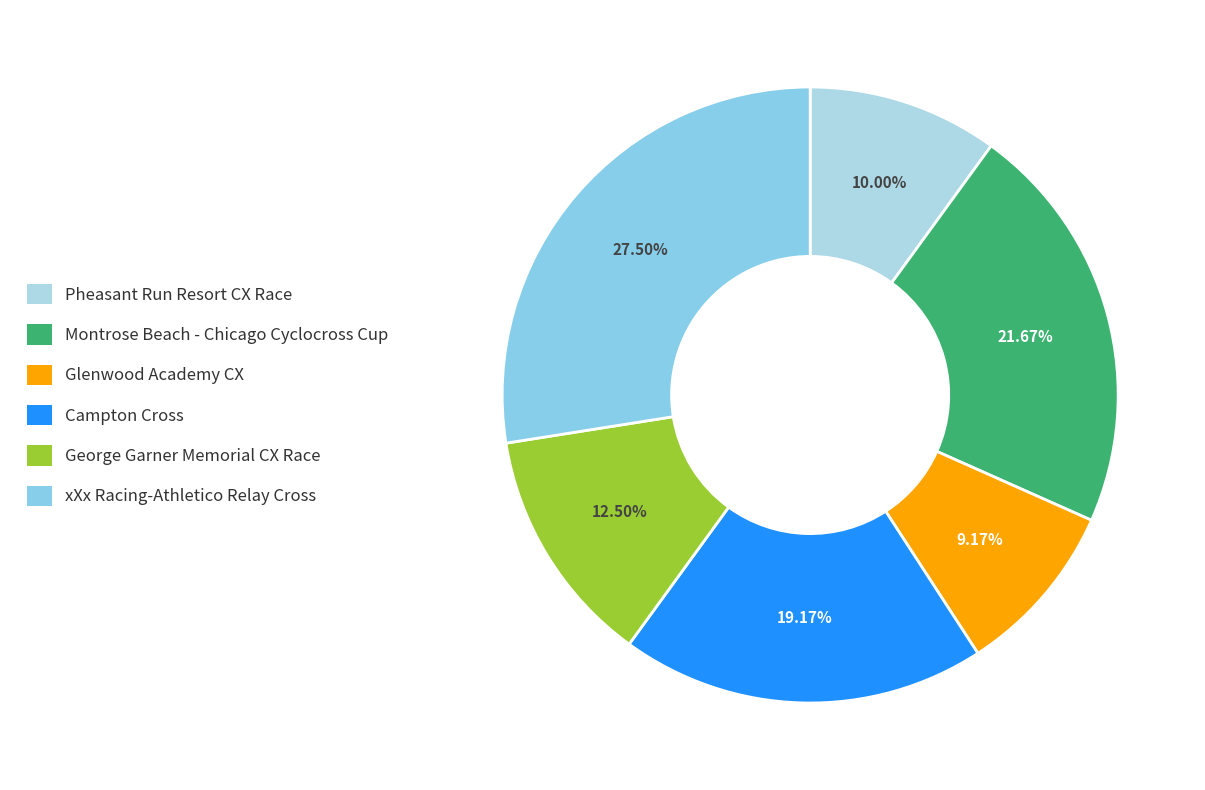

To the nearest percent, what percentage of the pie is George Garner Memorial CX Race?

12%